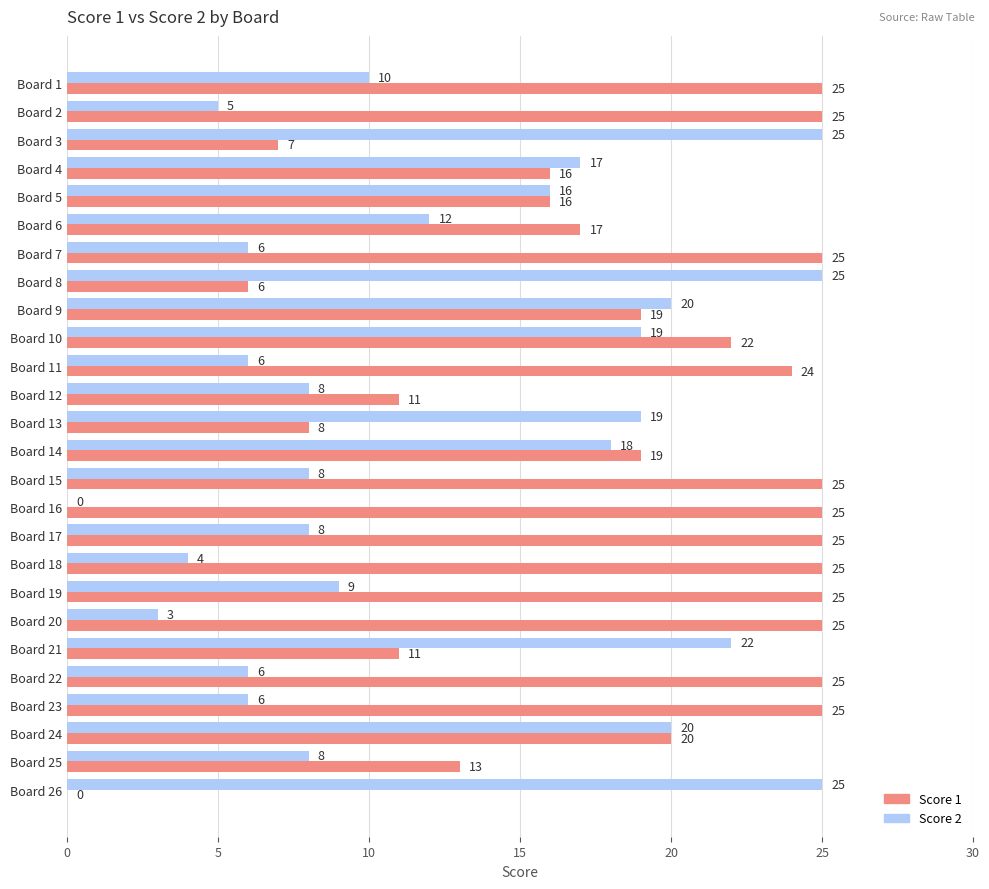

Is the value of Score 1 at Board 2 greater than the value of Score 2 at Board 25?

Yes